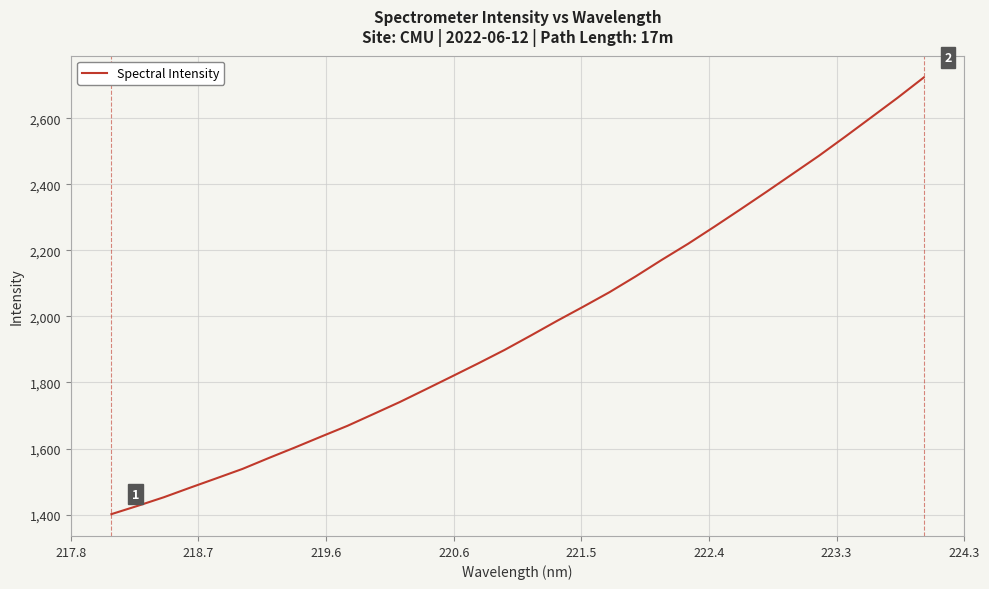

What is the maximum value shown in the chart?

2723.1